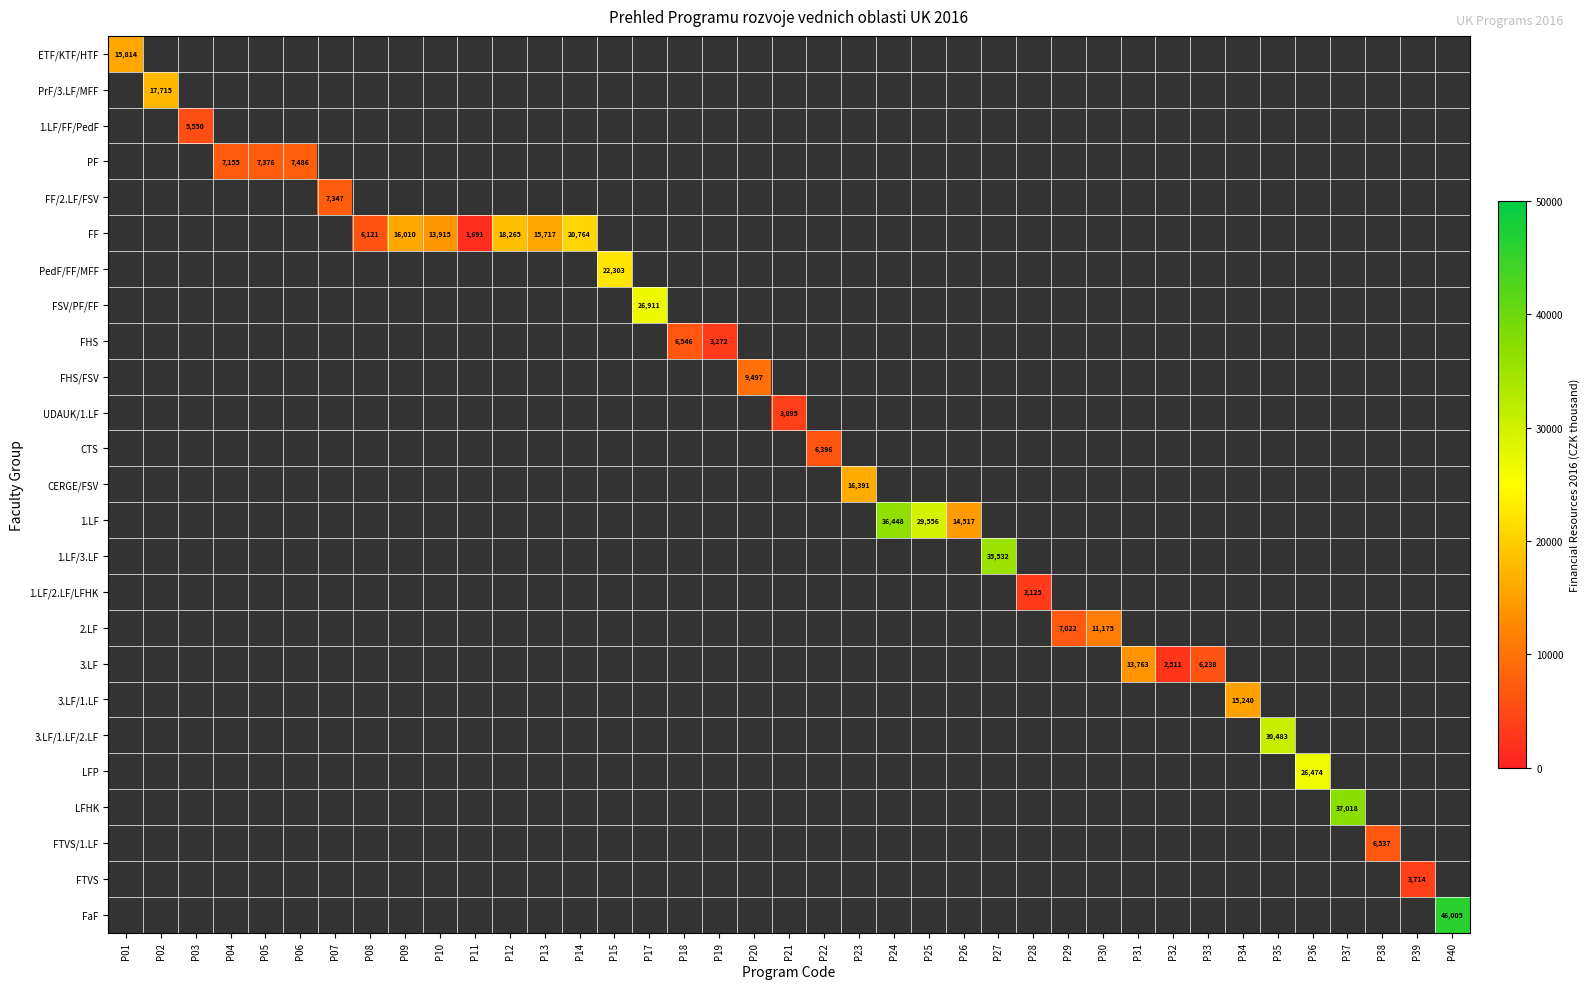

The FTVS series shows 3714 at P39. True or false?

True